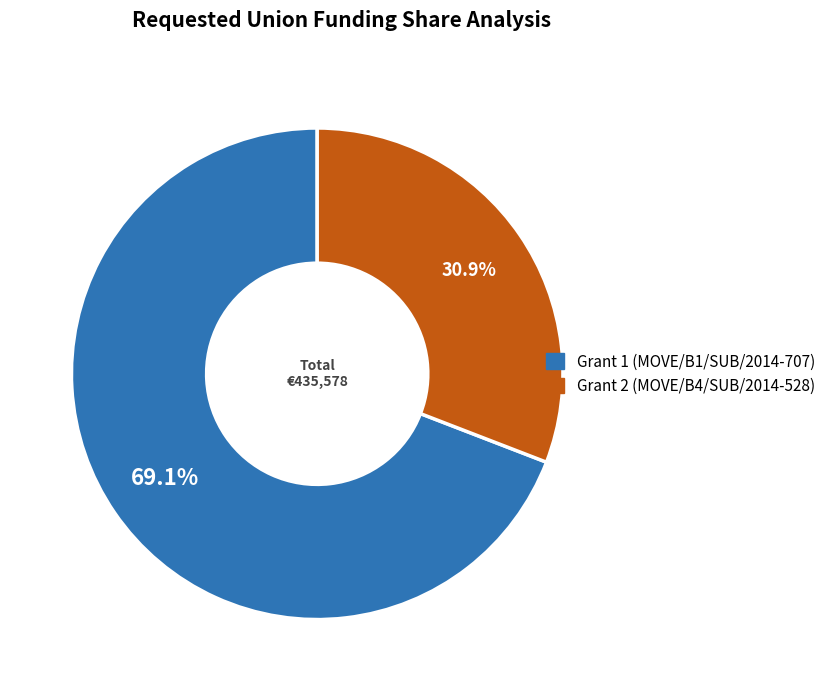

Combined, what portion of the pie is Grant 1 (MOVE/B1/SUB/2014-707) and Grant 2 (MOVE/B4/SUB/2014-528)?

100.0%